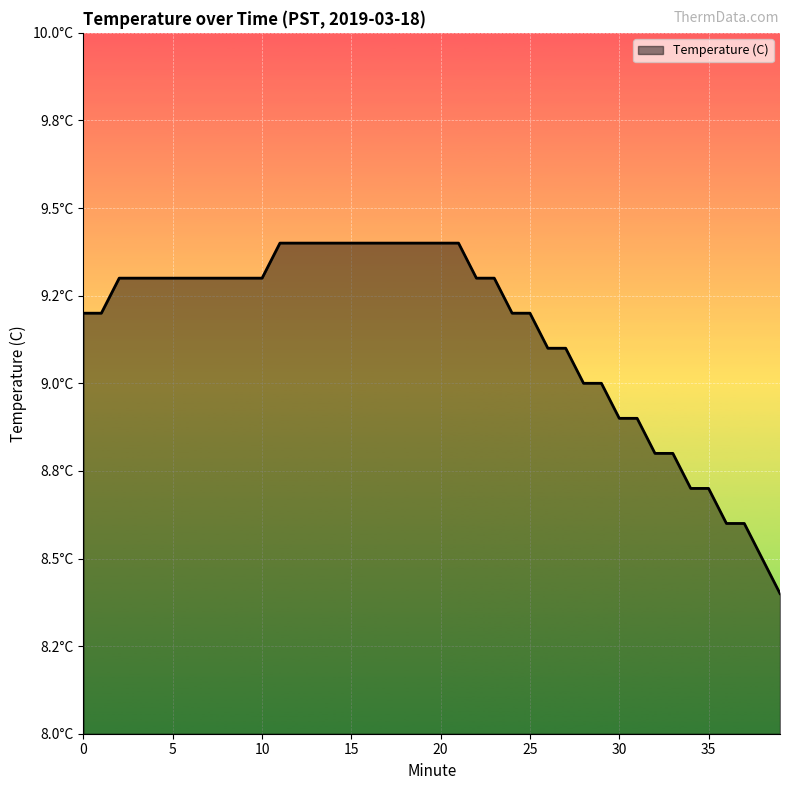

Which label corresponds to the smallest value in the chart?

39